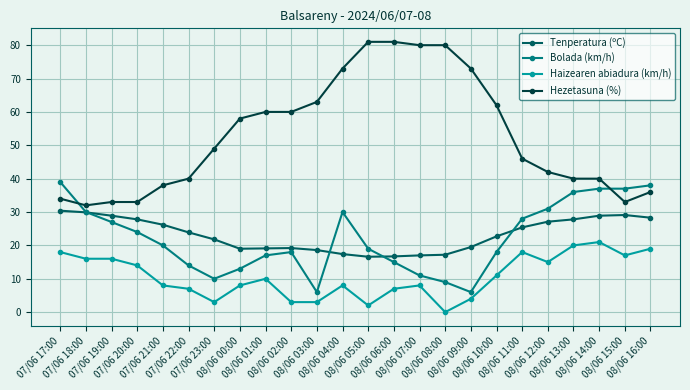

At 08/06 15:00, list the series in order from largest to smallest.

Bolada (km/h), Hezetasuna (%), Tenperatura (ºC), Haizearen abiadura (km/h)